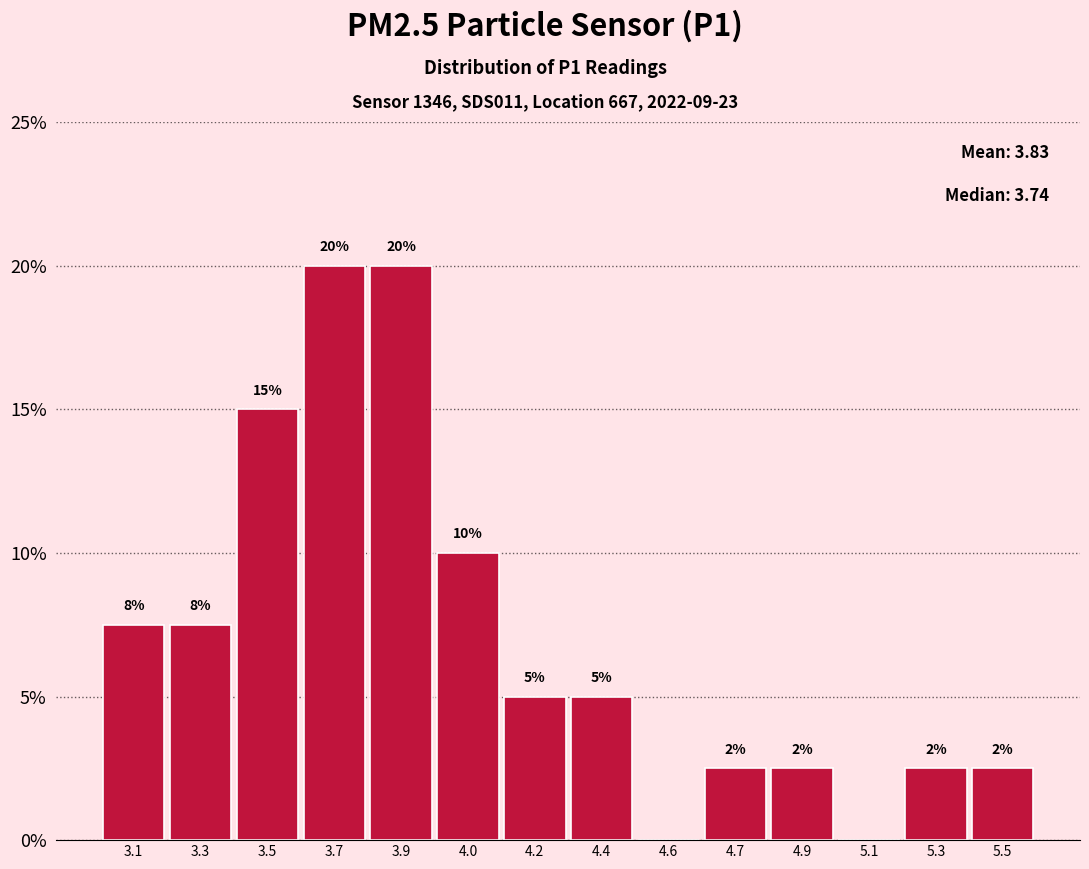

Where is the data nearest to the value 10?

4.0